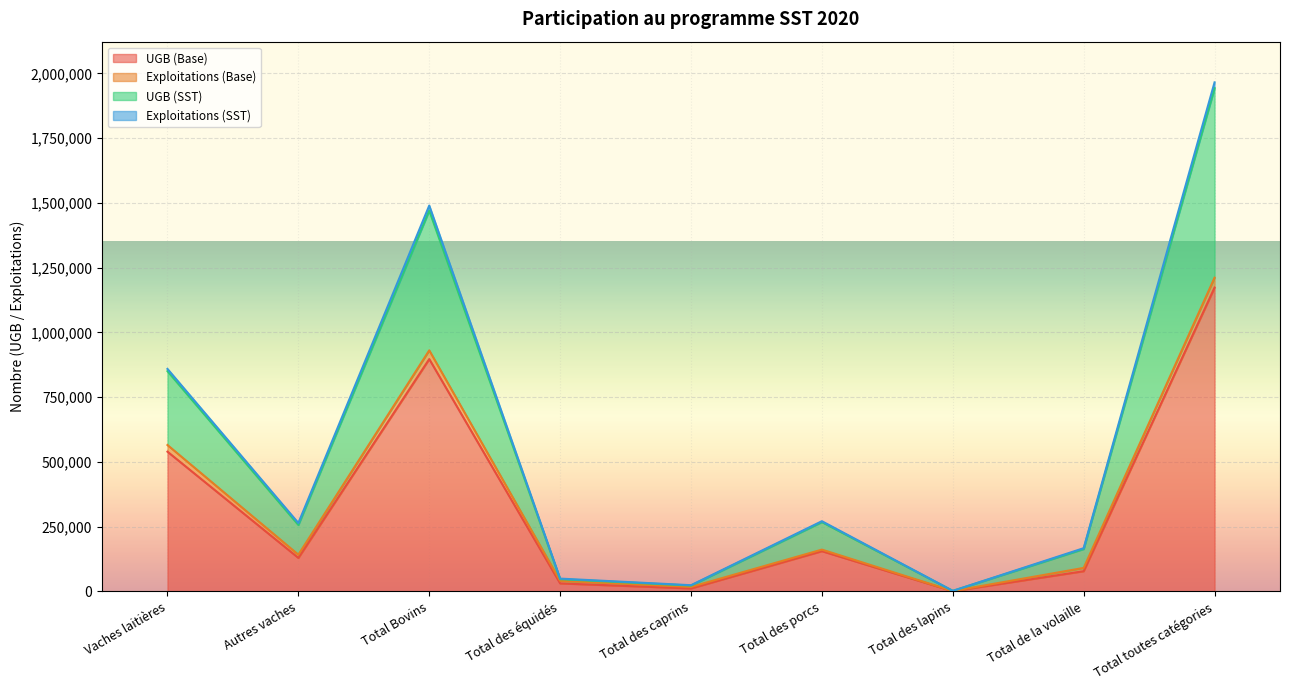

True or false: Exploitations (SST) has a value of 47267.2 at Total des équidés.

True